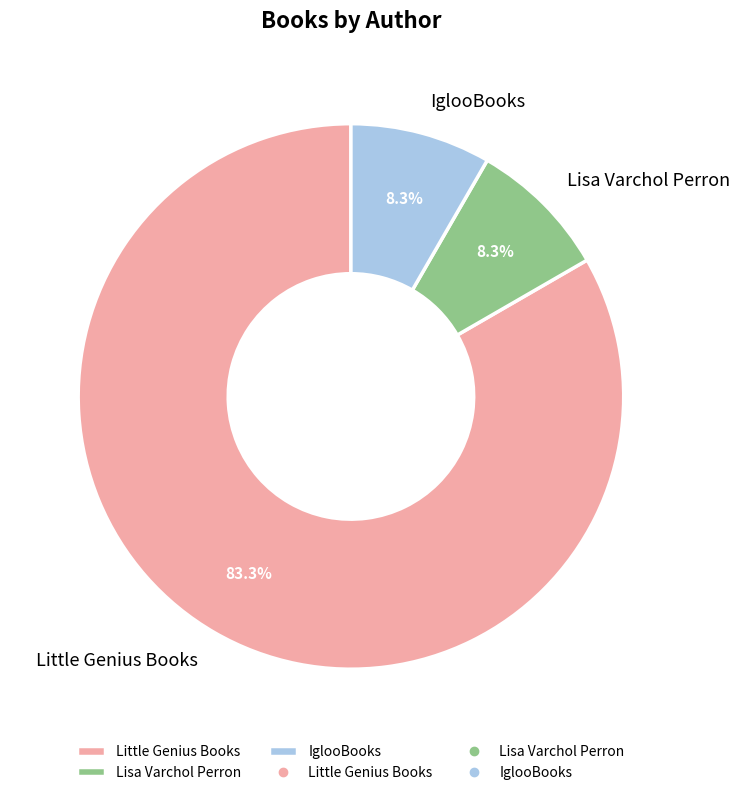

Is it true that Little Genius Books is 94% of the pie?

False